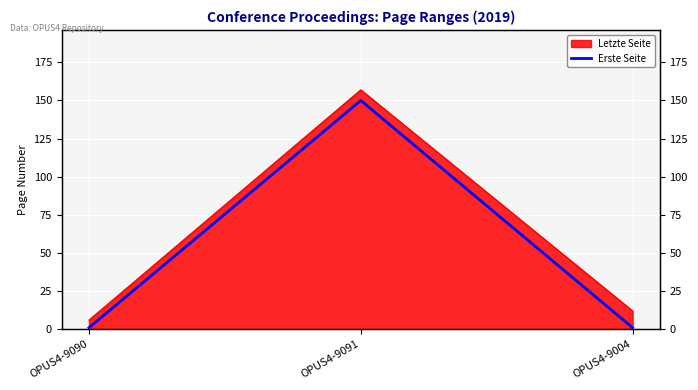

What is the minimum value shown in the chart?

1